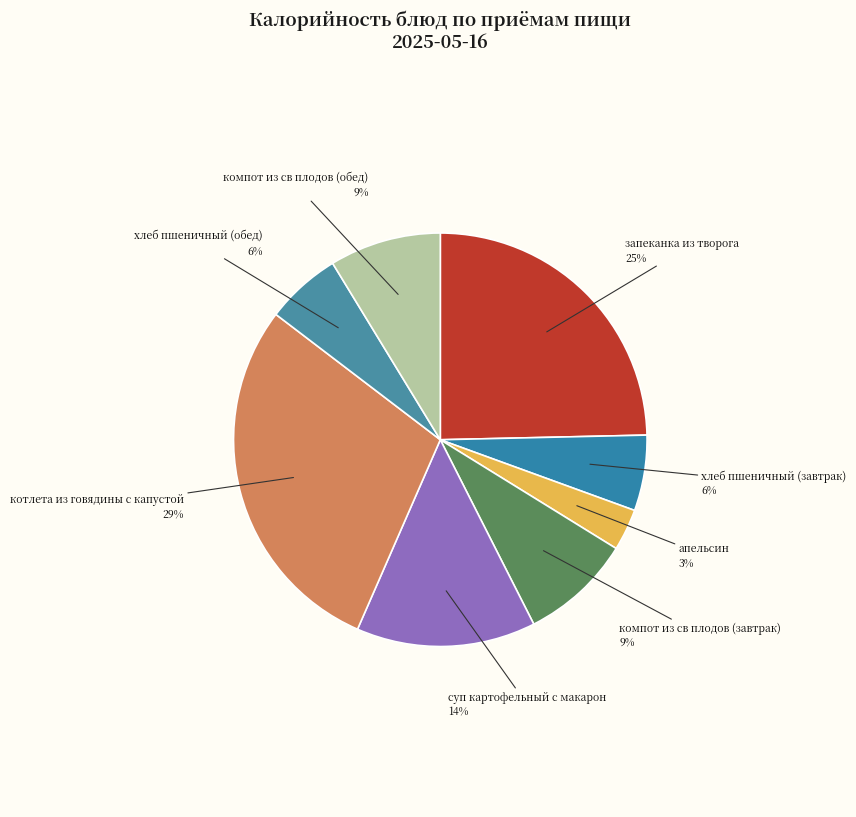

Which slice is the largest?

котлета из говядины с капустой